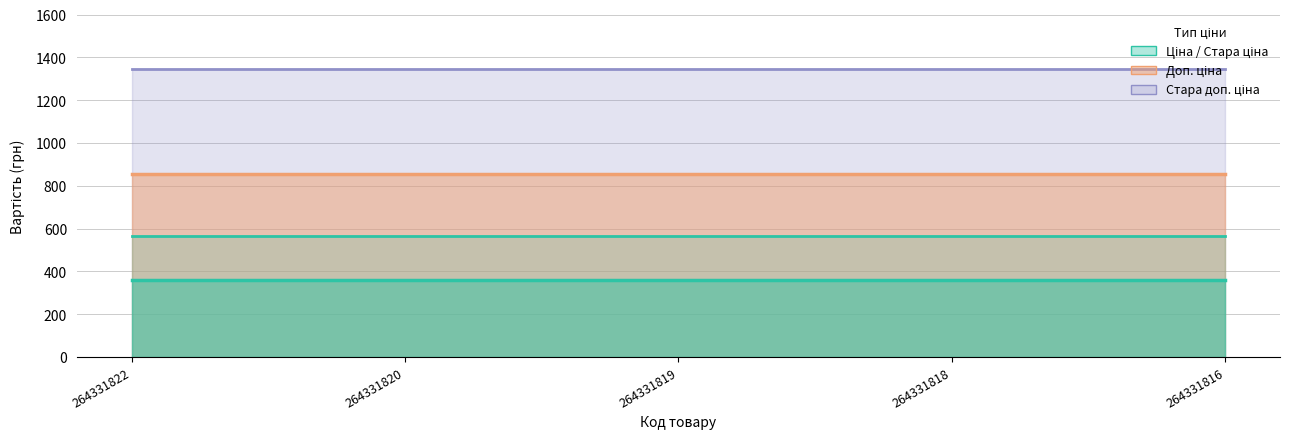

What is the total value across all series at 264331820?

3129.6